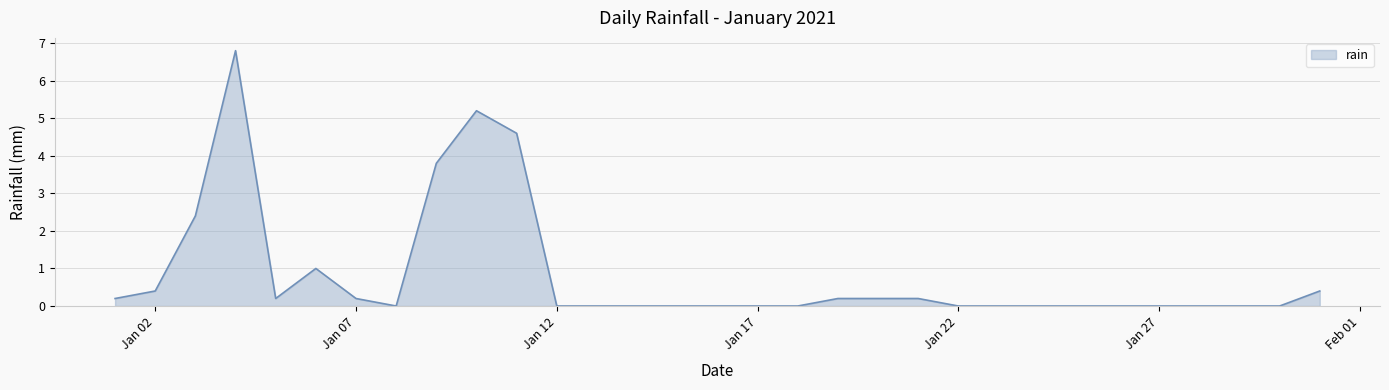

What is the value of the 21st point from the left?

0.2